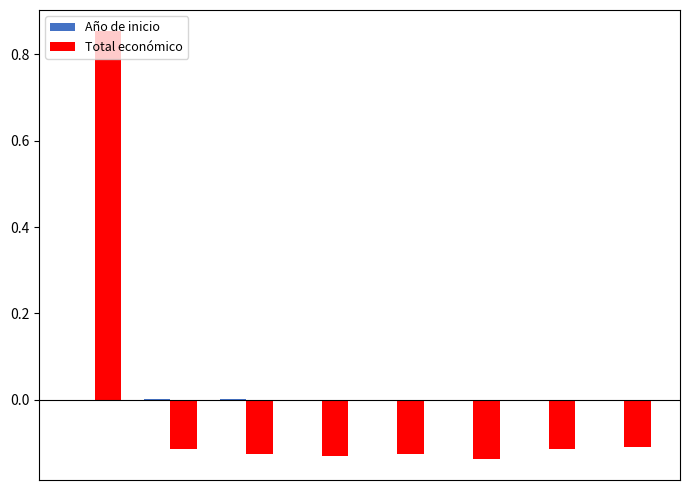

How many groups of bars are there?

8